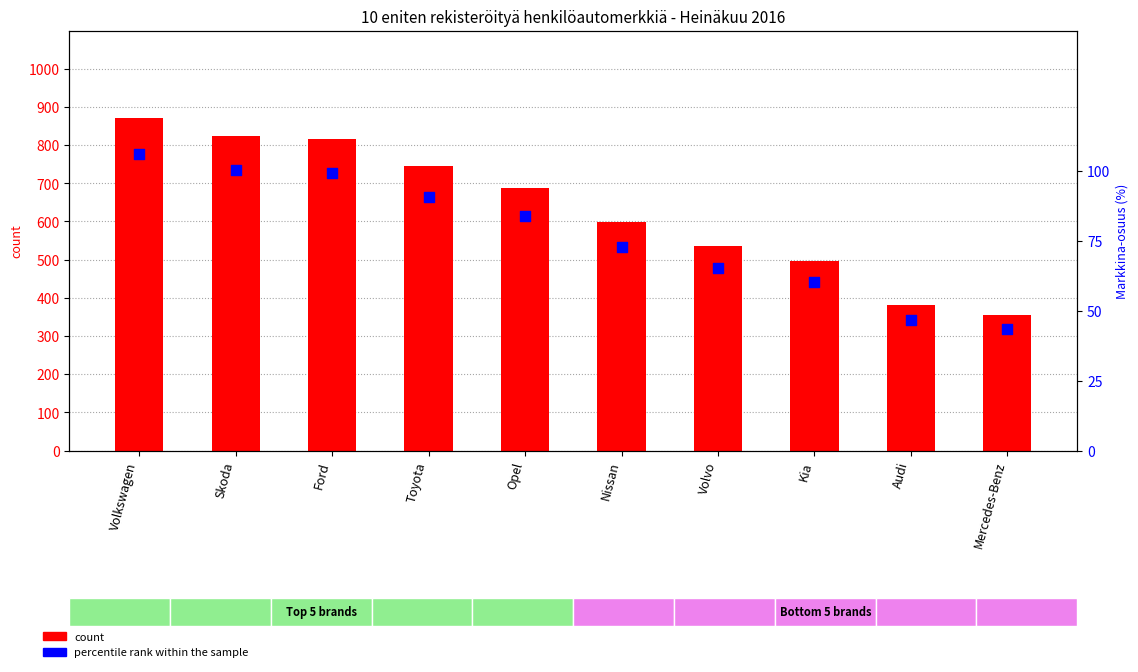

At how many categories does at least one series exceed 197?

10